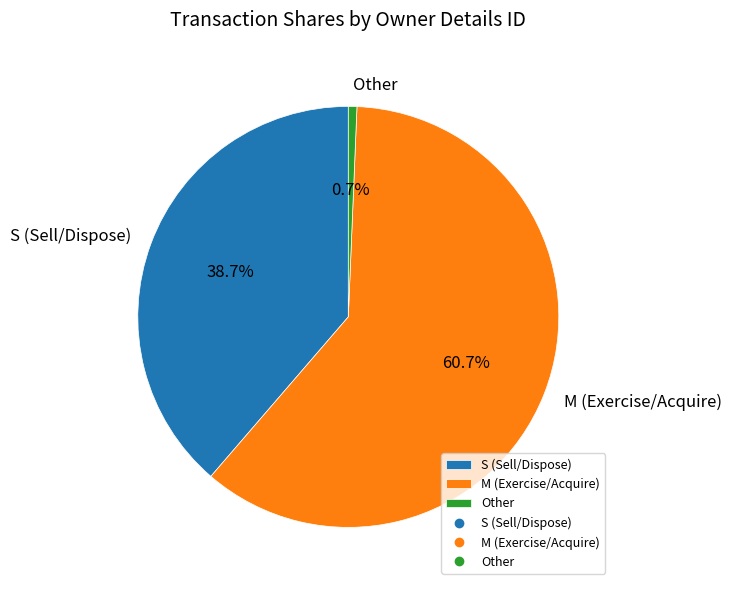

Count the number of slices in the pie.

3